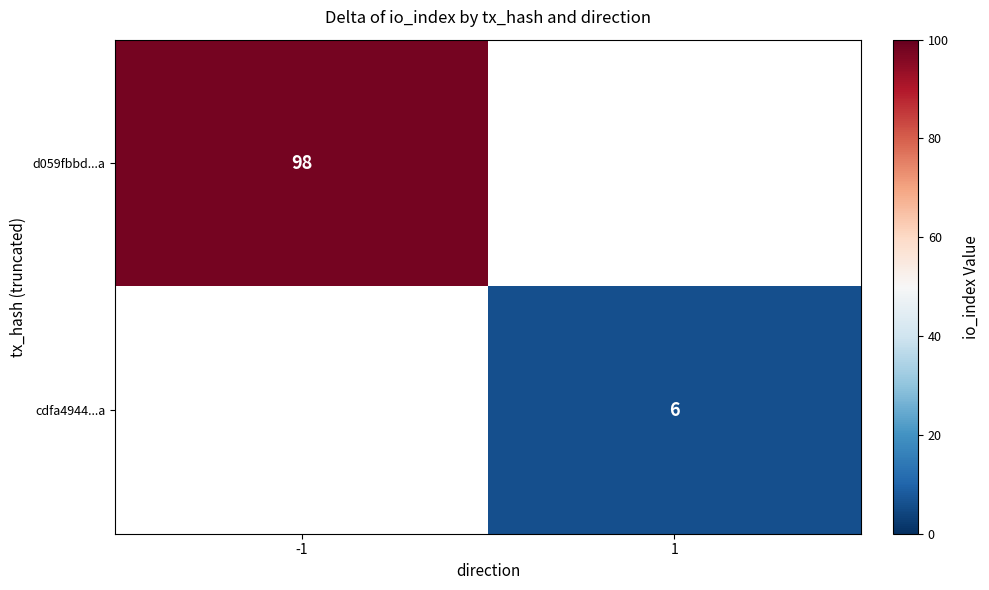

Which label corresponds to the largest value in the chart?

-1